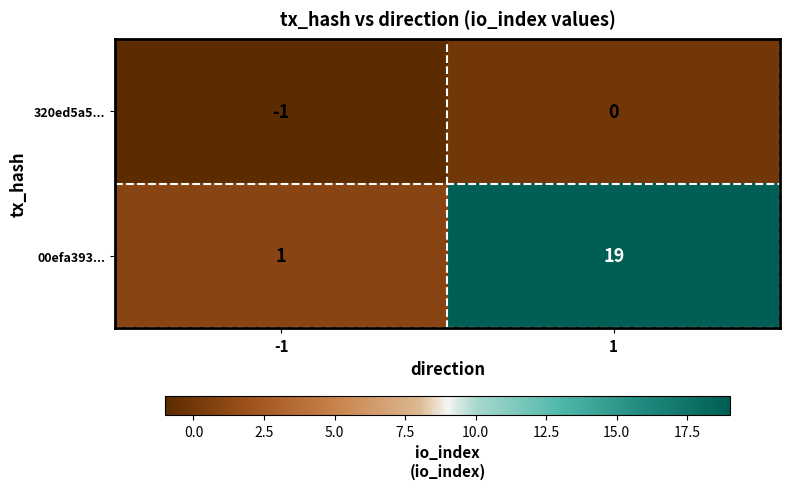

What is the greatest value displayed?

19